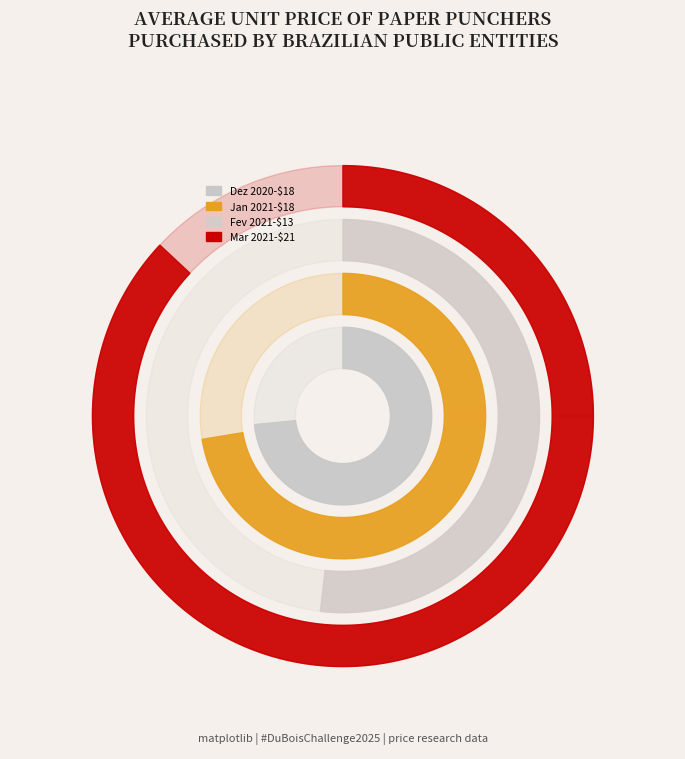

Reading left to right, what are all the values shown in this chart?

Dez 2020=15.0	Jan 2021=17.2	Fev 2021=13.0	Mar 2021=21.1